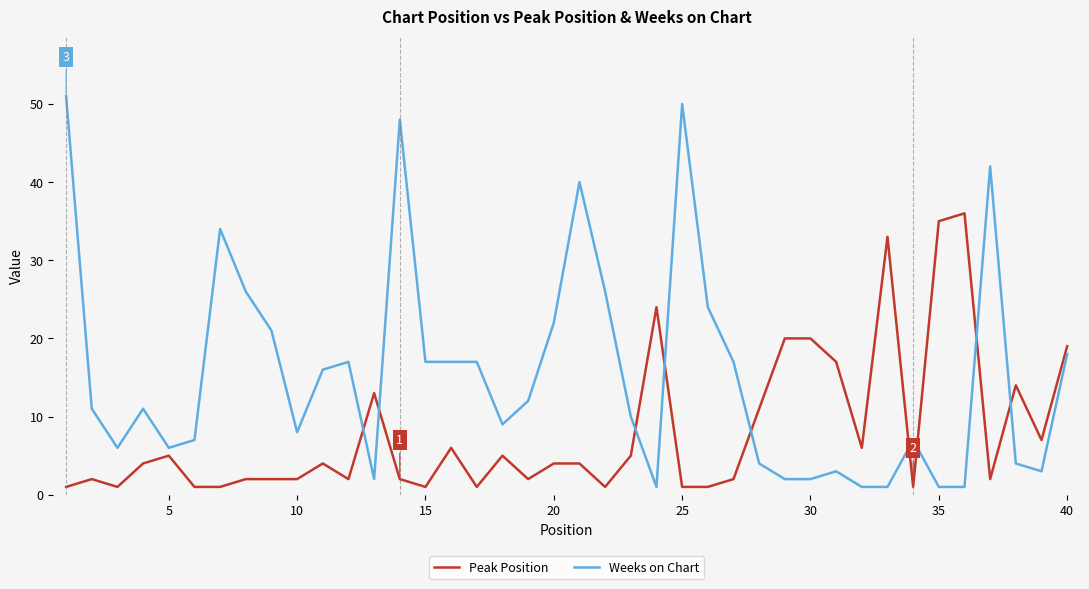

List the series in order of their overall mean, lowest first.

Peak Position, Weeks on Chart